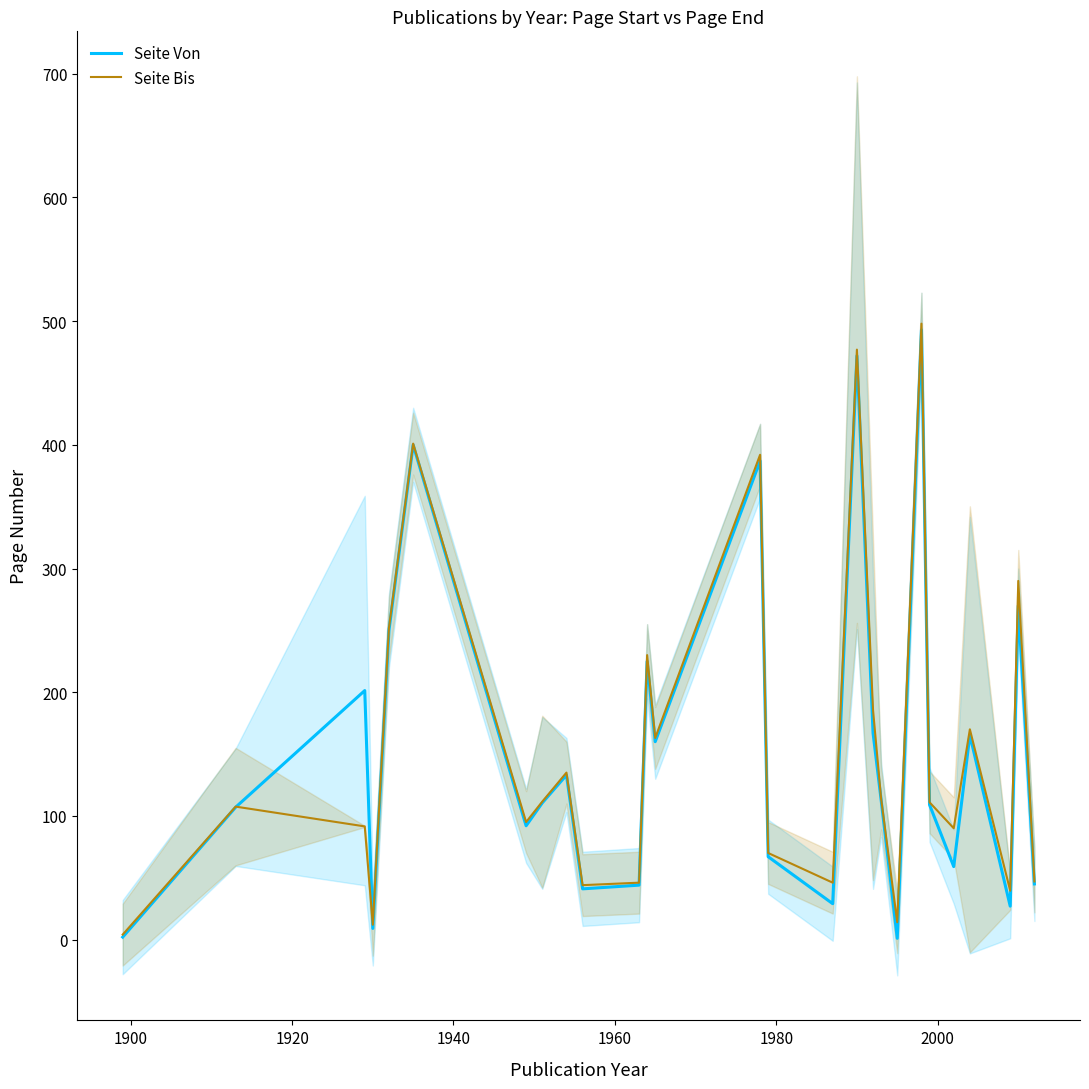

The Seite Bis series shows 37.3 at 2000. True or false?

False